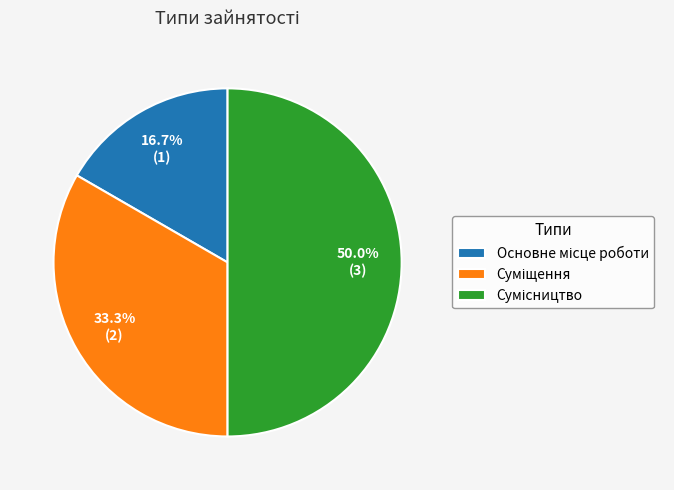

How many slices are in this pie chart?

3